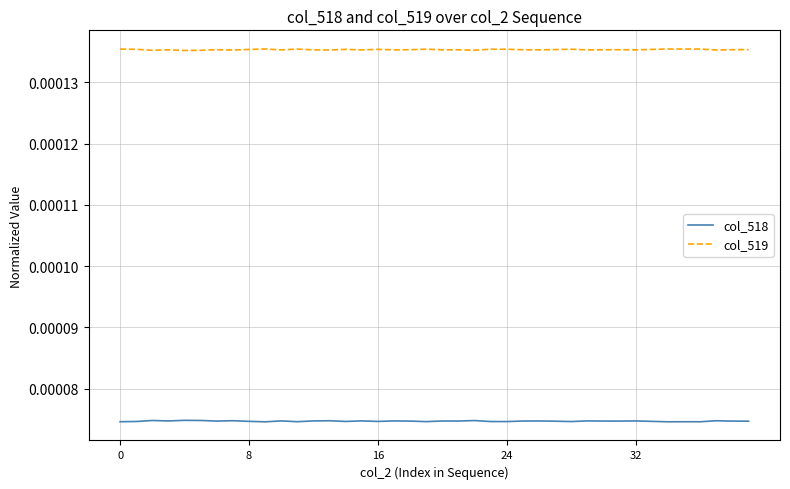

In col_519, how many points are higher than both neighbors (excluding endpoints)?

13